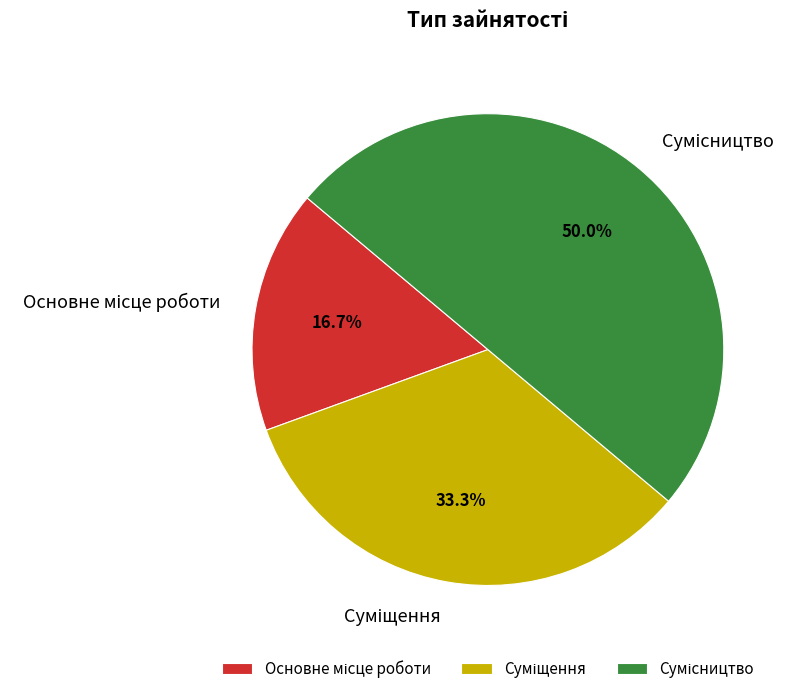

The Сумісництво slice represents 50% of the pie. True or false?

True